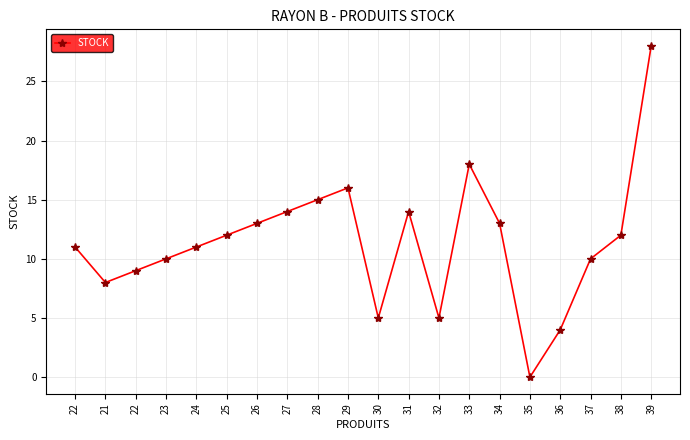

How many values are above zero?

19